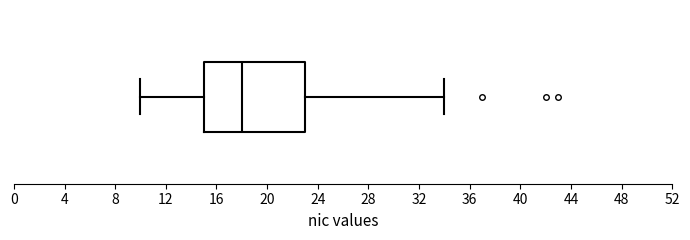

Transcribe this box plot: give where the median line is, the range the box spans, and where the two whiskers end, as read against the x-axis. The values are not printed on the chart, so give them approximately, as read against the axis.

median 18, box 15 to 23, whiskers 10 to 34